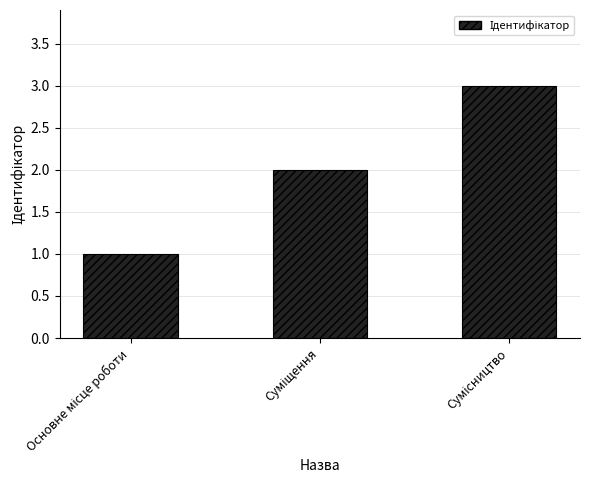

What is the average value?

2